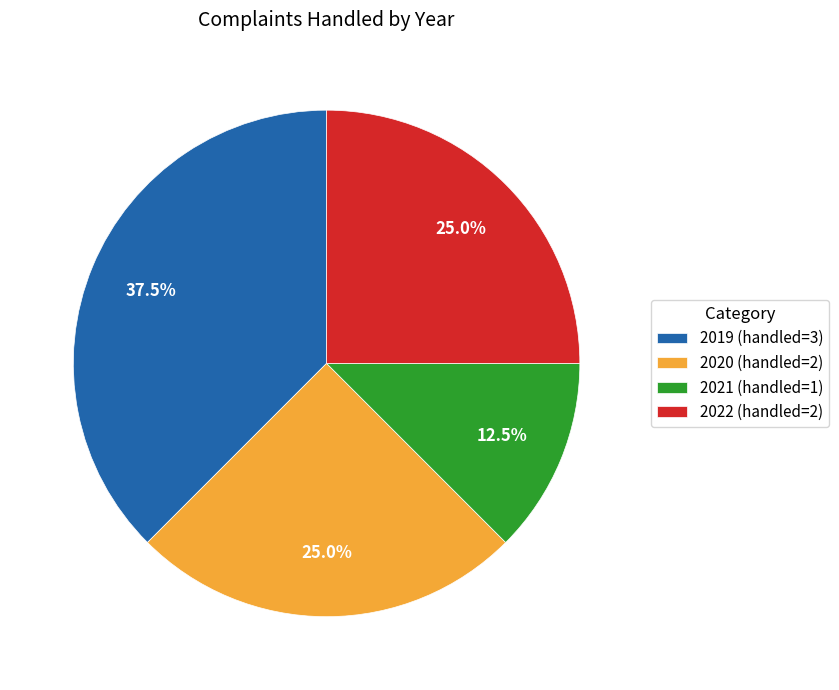

To the nearest percent, what is the average slice percentage?

25%